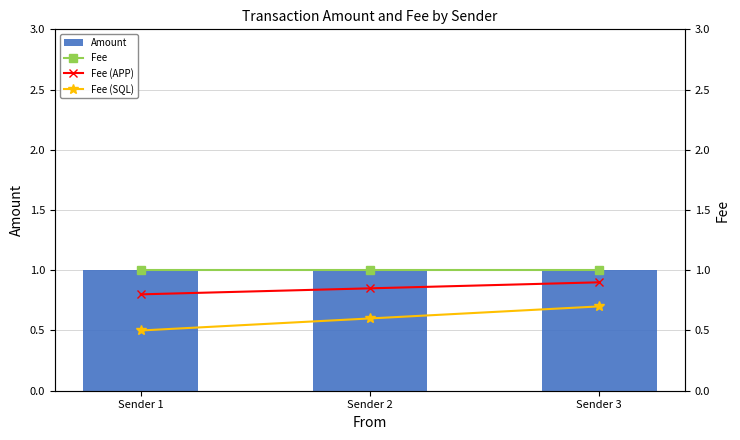

What is the total value across all series at Sender 2?

3.5